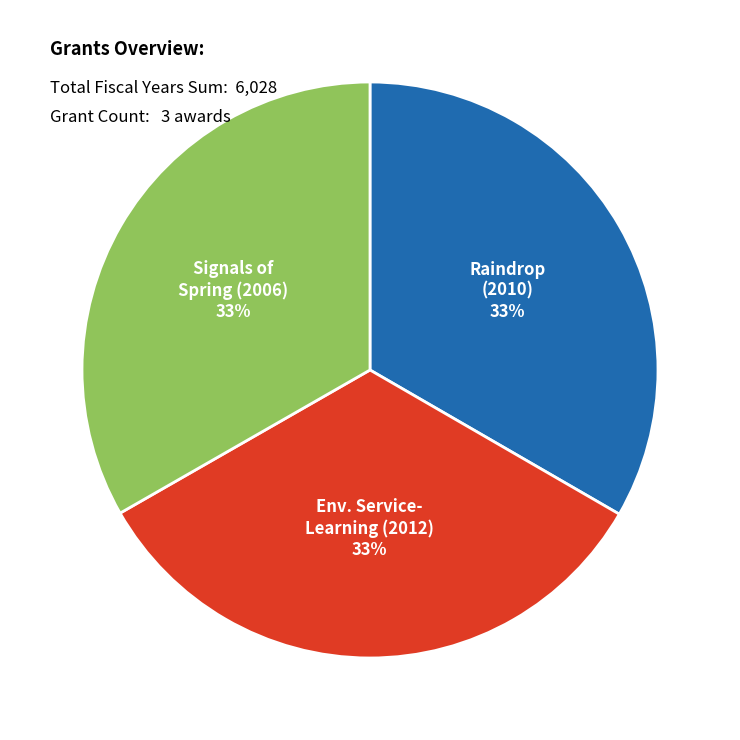

To the nearest percent, what is the average slice percentage?

33%